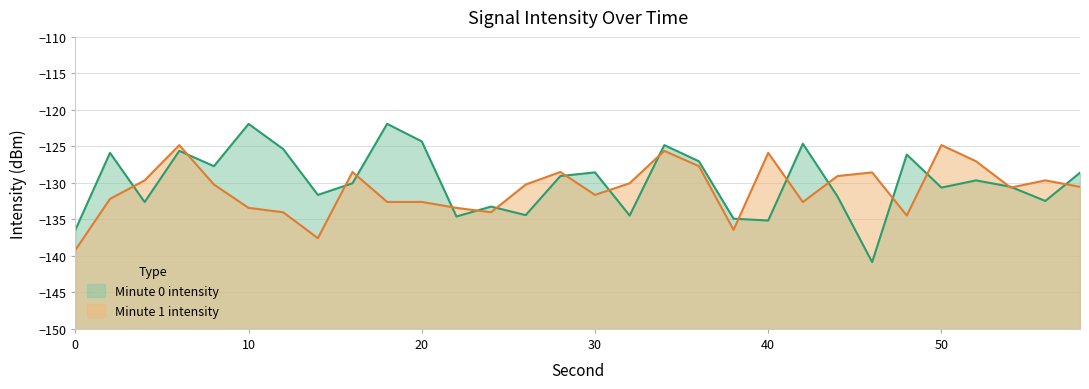

Reading left to right, list all the values displayed in this chart.

Minute 0 intensity: -136.4	-125.9	-132.6	-125.6	-127.7	-121.9	-125.4	-131.6	-130.1	-121.9	-124.3	-134.6	-133.2	-134.4	-129.1	-128.6	-134.5	-124.8	-127.0	-134.9	-135.2	-124.6	-131.9	-140.9	-126.1	-130.6	-129.7	-130.5	-132.5	-128.6
Minute 1 intensity: -139.2	-132.2	-129.7	-124.8	-130.2	-133.4	-134.0	-137.6	-128.5	-132.6	-132.6	-133.4	-134.0	-130.2	-128.5	-131.6	-130.1	-125.6	-127.7	-136.4	-125.9	-132.6	-129.1	-128.6	-134.5	-124.8	-127.0	-130.6	-129.7	-130.5